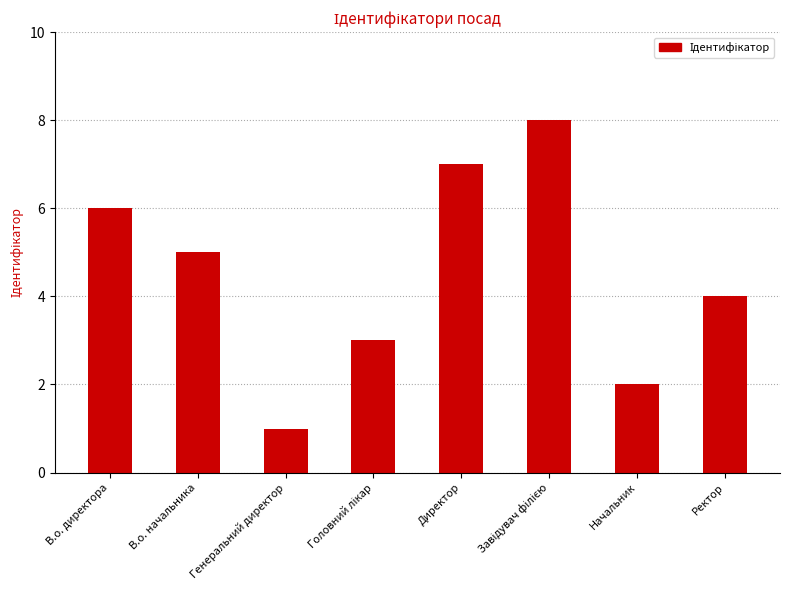

How many values are between 3 and 7?

5